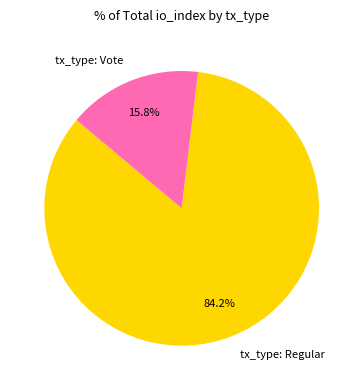

The tx_type: Regular slice represents 97% of the pie. True or false?

False